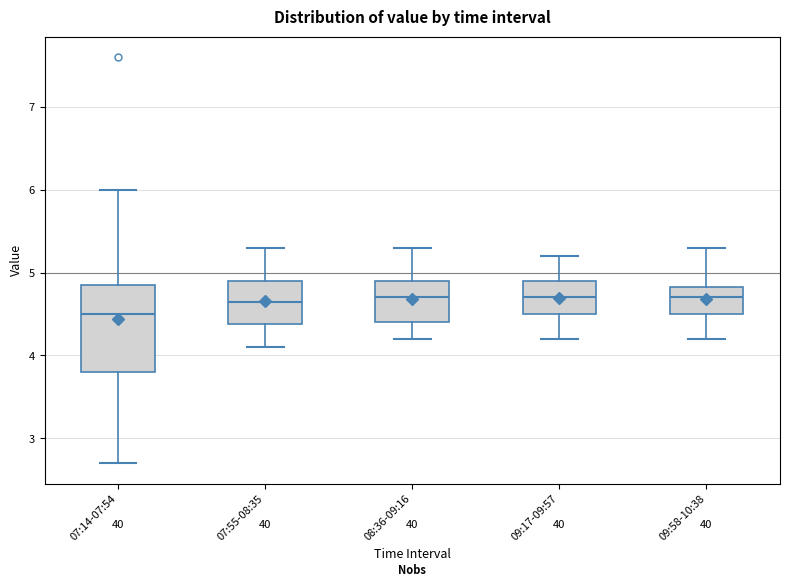

Reading left to right, read every box against the y-axis: the position of its median line, the range the box covers, and the ends of its whiskers. The values are not printed on the chart, so give them approximately, as read against the axis.

07:14-07:54: median 4.5, box 3.8 to 4.9, whiskers 2.7 to 6.0
07:55-08:35: median 4.7, box 4.4 to 4.9, whiskers 4.1 to 5.3
08:36-09:16: median 4.7, box 4.4 to 4.9, whiskers 4.2 to 5.3
09:17-09:57: median 4.7, box 4.5 to 4.9, whiskers 4.2 to 5.2
09:58-10:38: median 4.7, box 4.5 to 4.8, whiskers 4.2 to 5.3